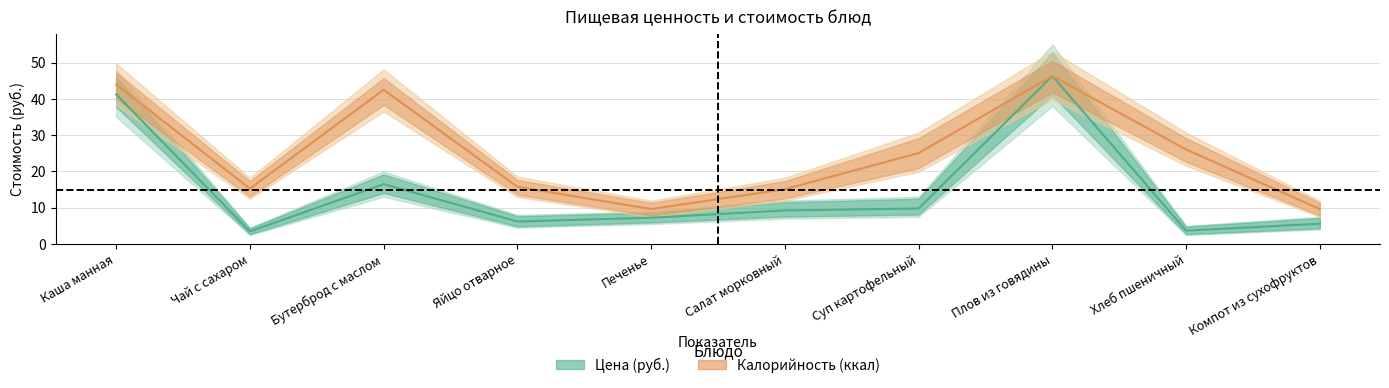

What is the label of the 4th point from the right?

Суп картофельный